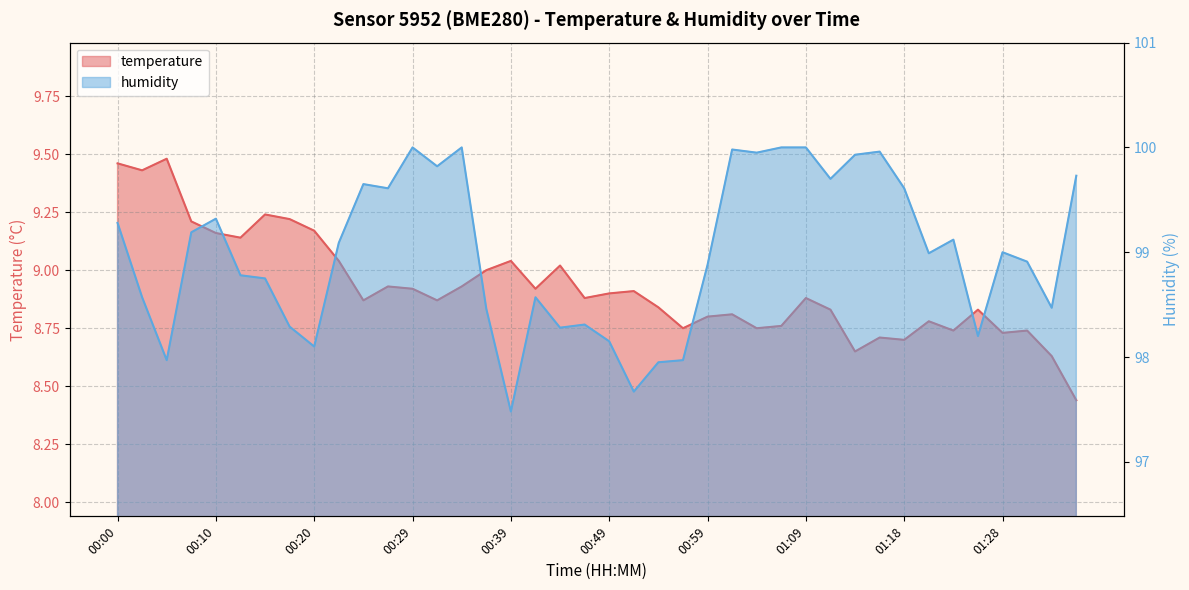

Which series has the largest total across all categories?

humidity